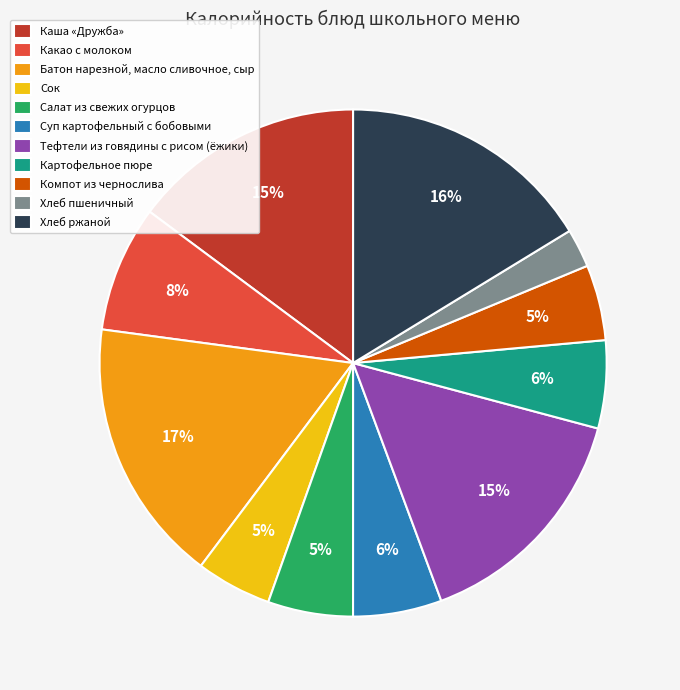

To the nearest percent, what is the combined percentage of Картофельное пюре and Хлеб ржаной?

22%